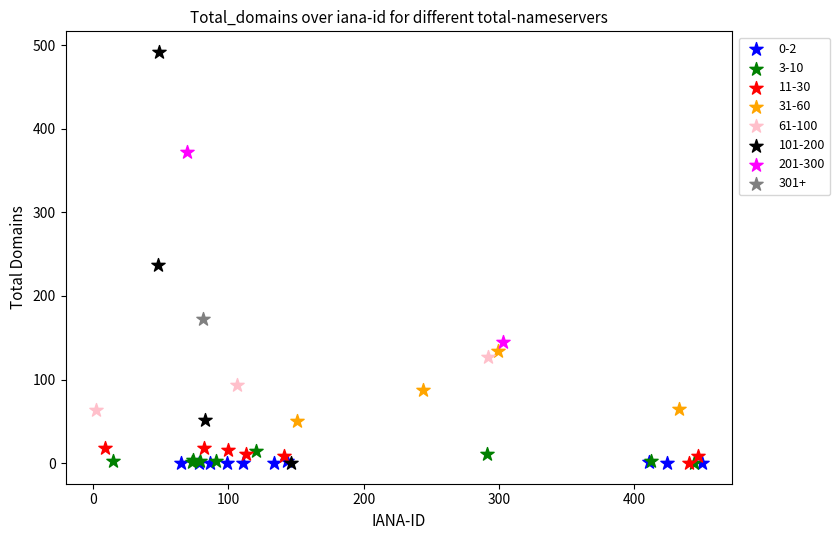

What are all the series names shown in the legend?

0-2, 3-10, 11-30, 31-60, 61-100, 101-200, 201-300, 301+